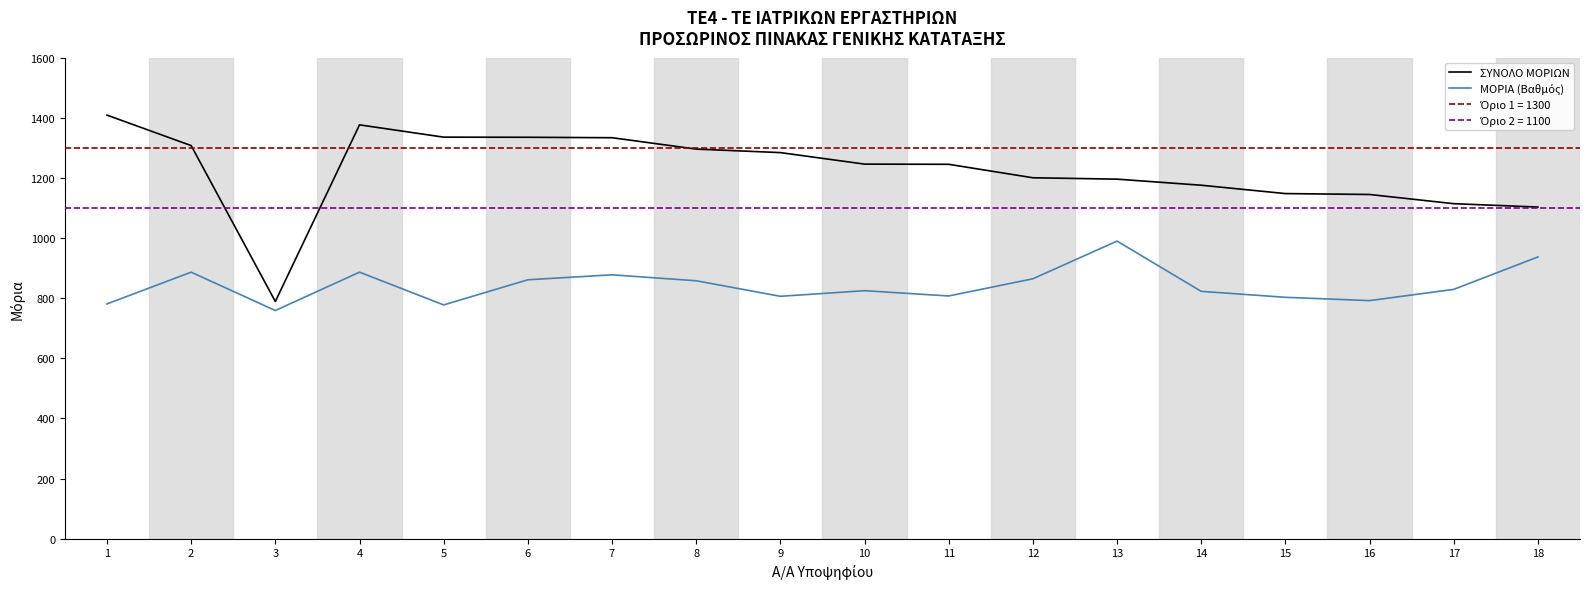

What is the lowest value of the ΜΟΡΙΑ (Βαθμός) series?

759.0